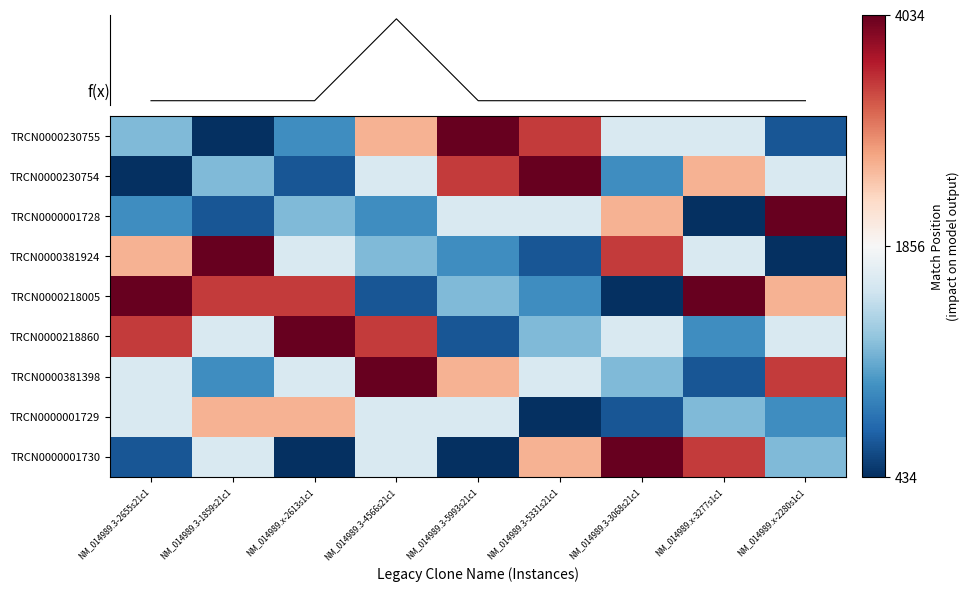

What is the total value across all series at NM_014989.3-5331s21c1?

18421.1